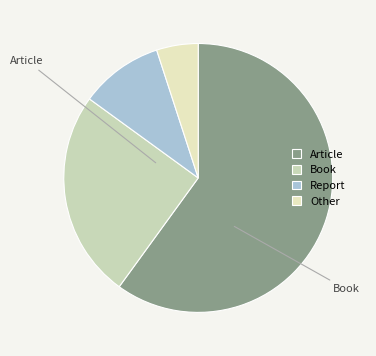

How many segments does this pie chart have?

4